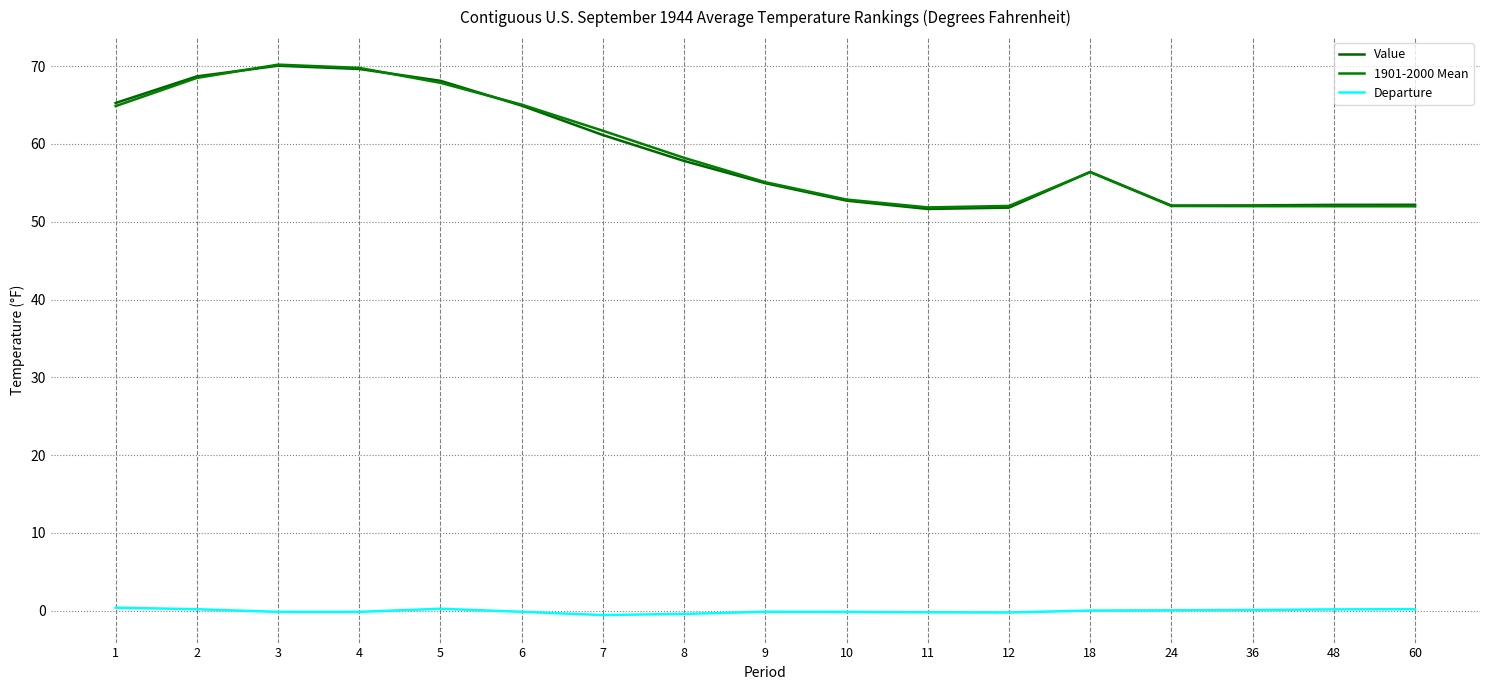

Reading right to left, extract all data points from this chart.

Value: 52.2	52.2	52.1	52.1	56.4	51.8	51.6	52.7	55.0	57.8	61.1	64.9	68.1	69.6	70.0	68.7	65.3
1901-2000 Mean: 52.0	52.0	52.0	52.0	56.4	52.0	51.8	52.9	55.1	58.2	61.7	65.0	67.8	69.8	70.2	68.5	64.9
Departure: 0.2	0.2	0.1	0.1	0.0	-0.2	-0.2	-0.1	-0.1	-0.4	-0.6	-0.1	0.3	-0.1	-0.1	0.2	0.4